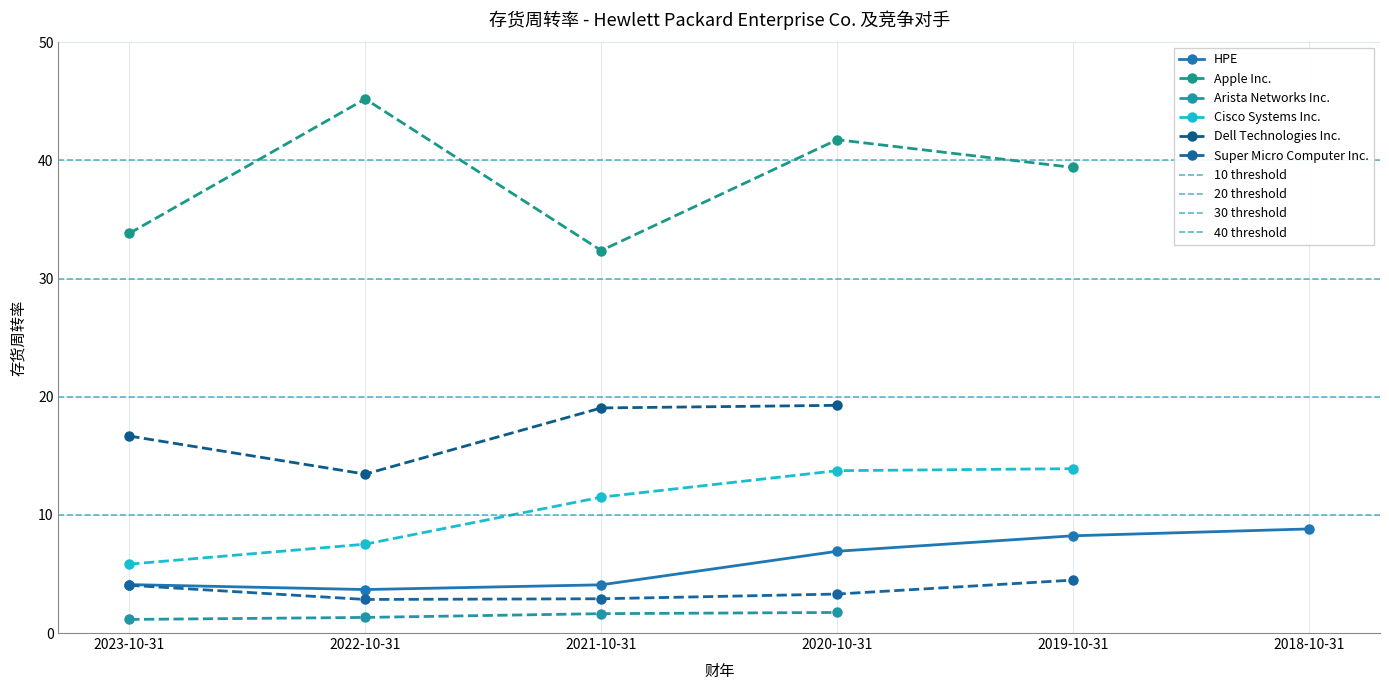

In HPE, how many points are lower than both neighbors (excluding endpoints)?

1